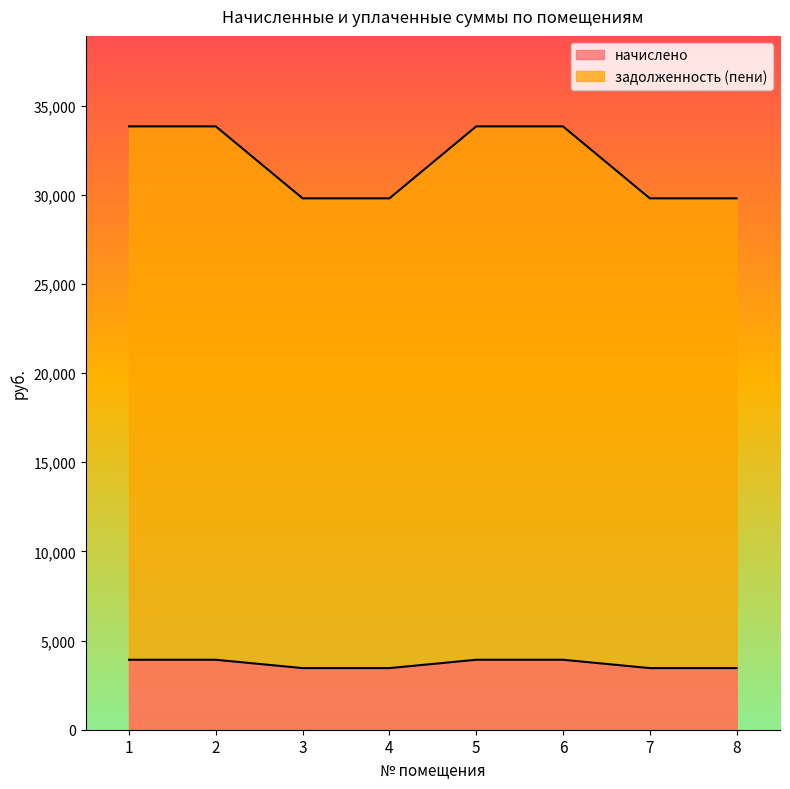

What are all the series names shown in the legend?

начислено, задолженность (пени)